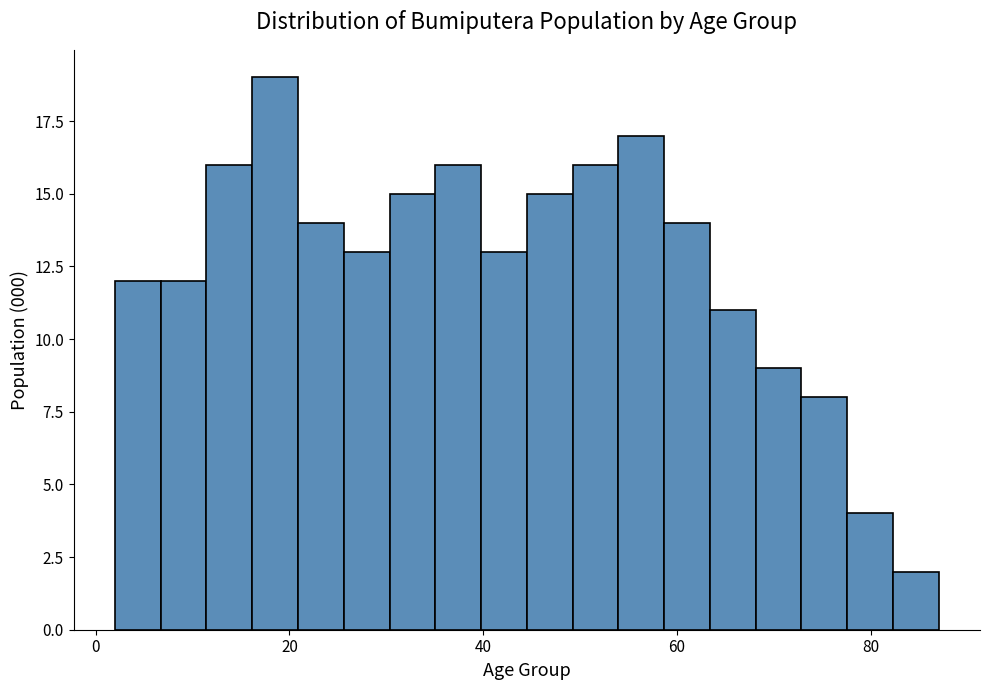

Around what value on the x-axis is the tallest bar? Give the approximate position of its centre, as read against the axis.

18